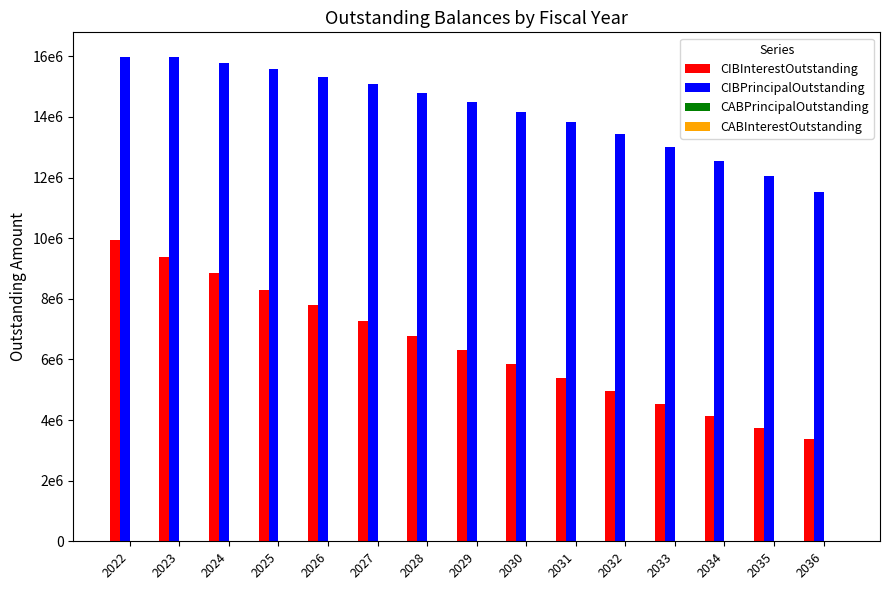

Does the chart contain stacked bars?

No